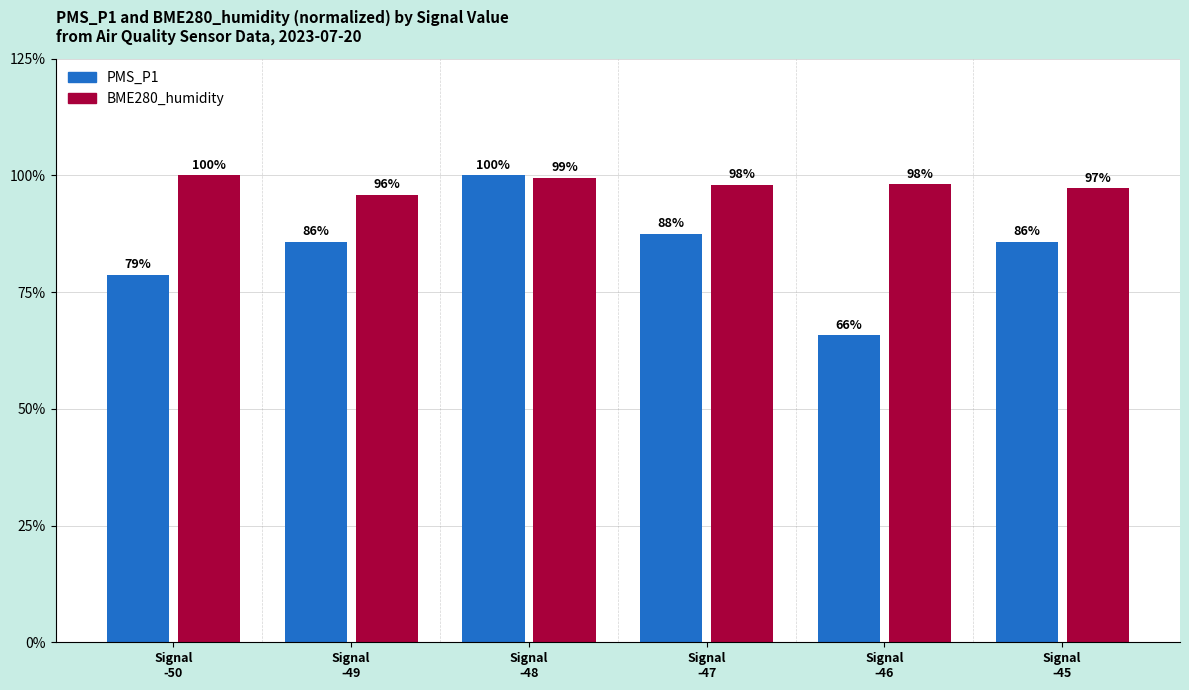

Is the value of BME280_humidity at Signal
-46 greater than the value of PMS_P1 at Signal
-45?

Yes